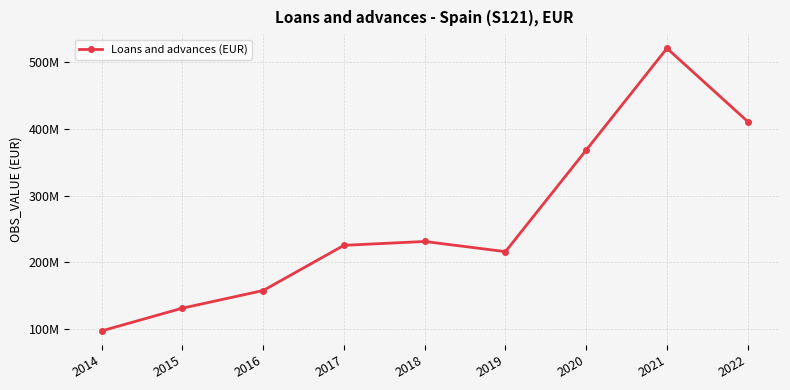

What is the sum of all values?

2357622881